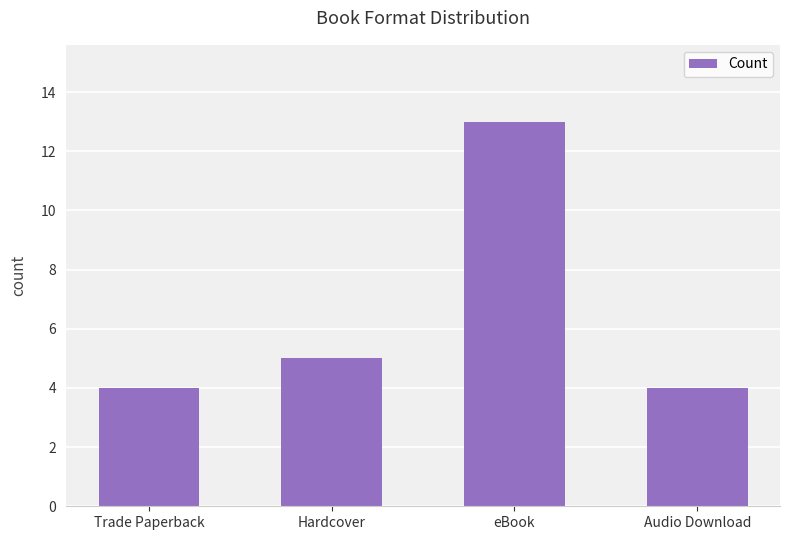

What is the difference between the maximum and minimum values?

9